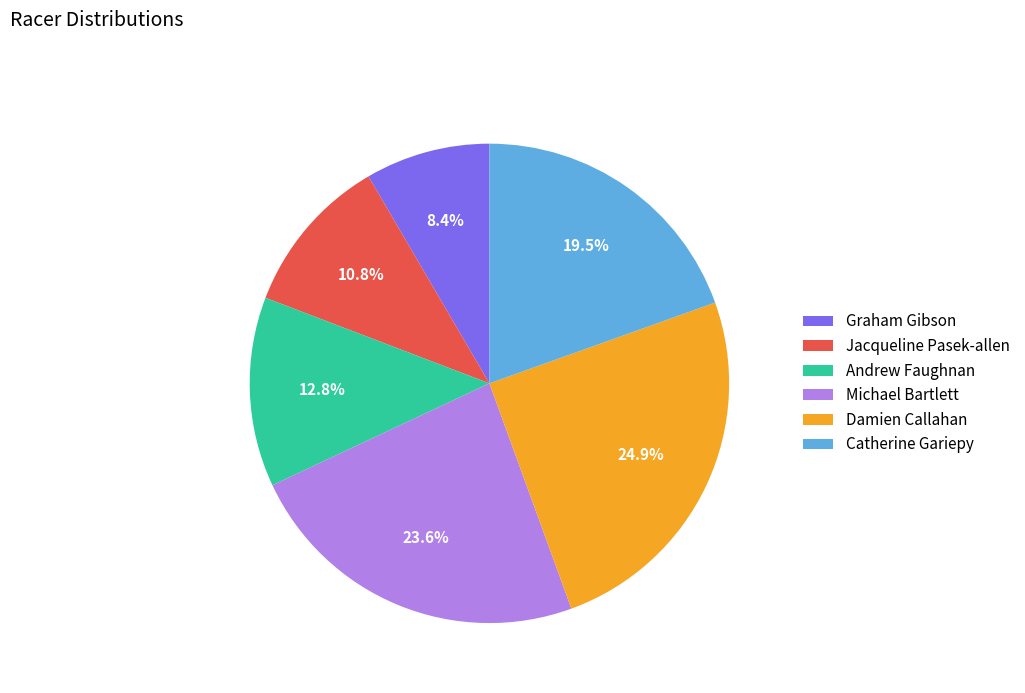

Is it true that Andrew Faughnan is 21% of the pie?

False